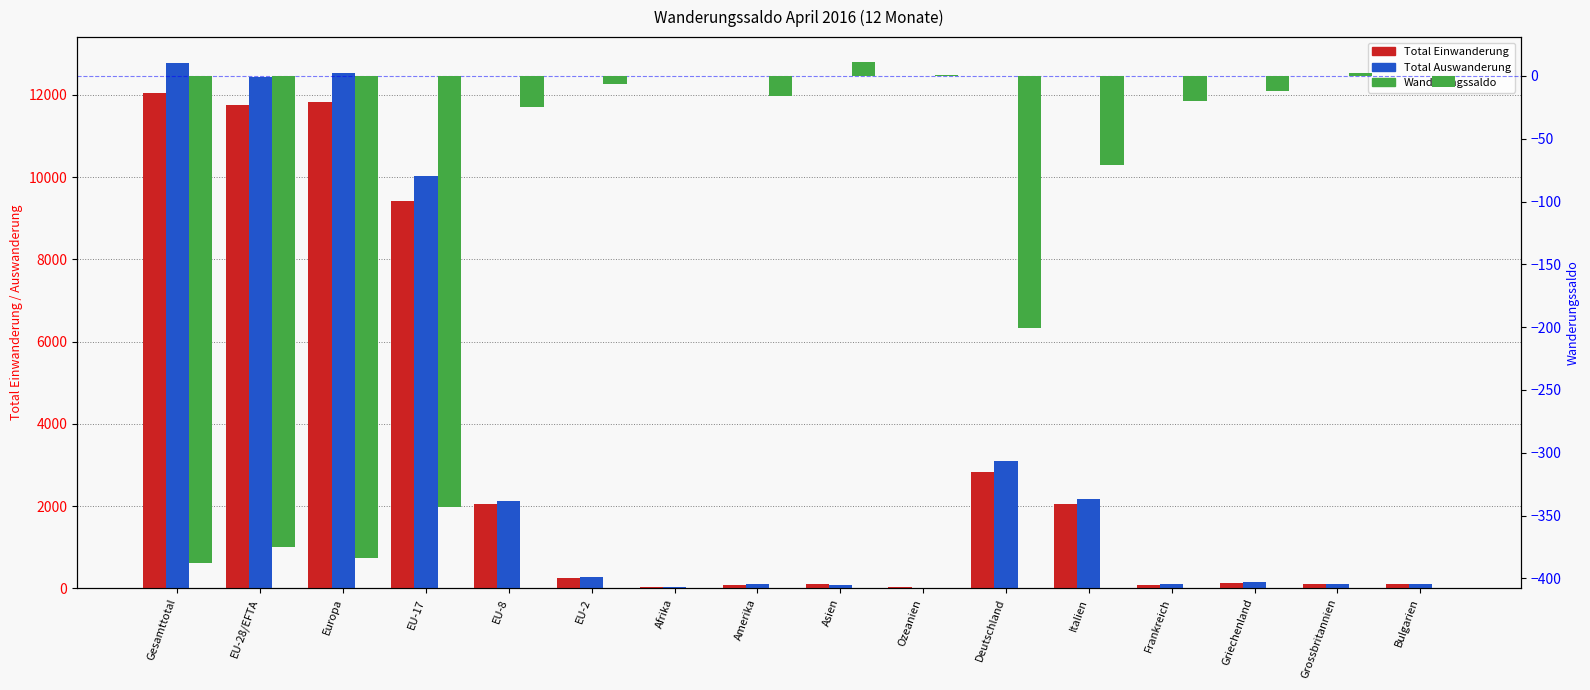

Where is Wanderungssaldo nearest to the value -188?

Deutschland